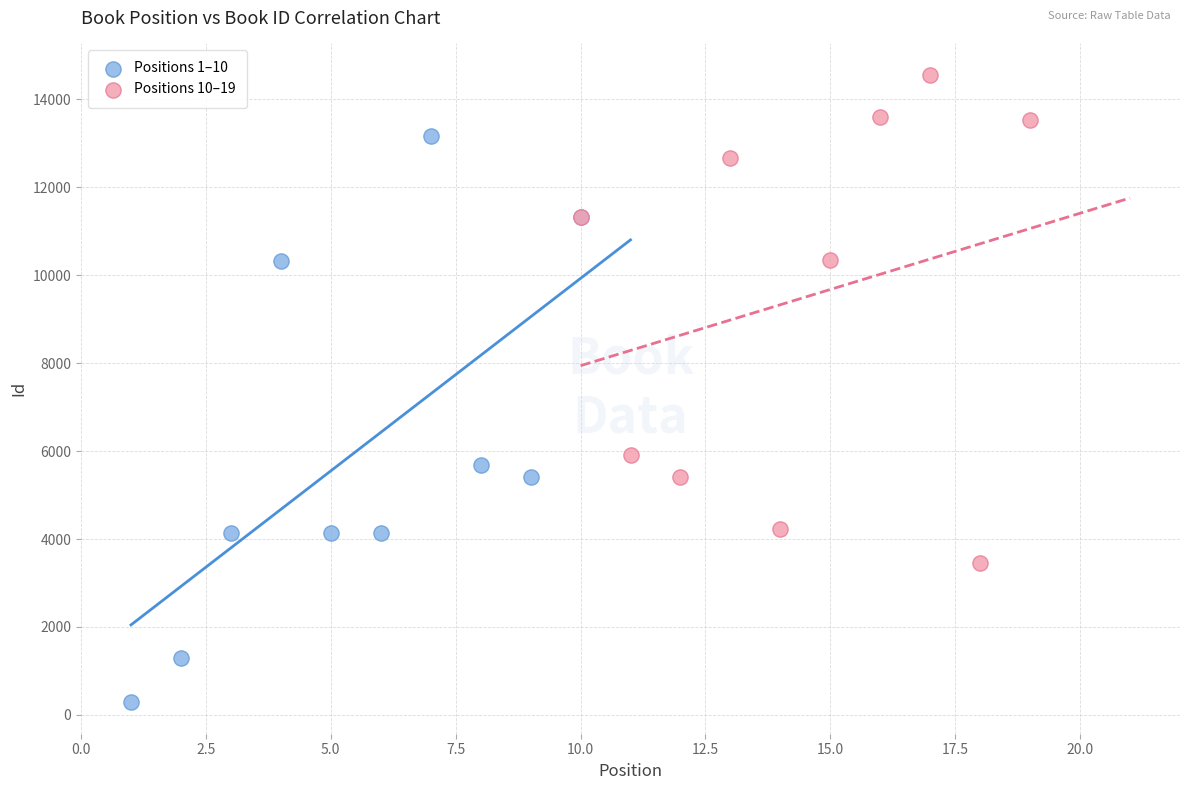

Which series has the largest Y range (max minus min)?

Positions 1–10